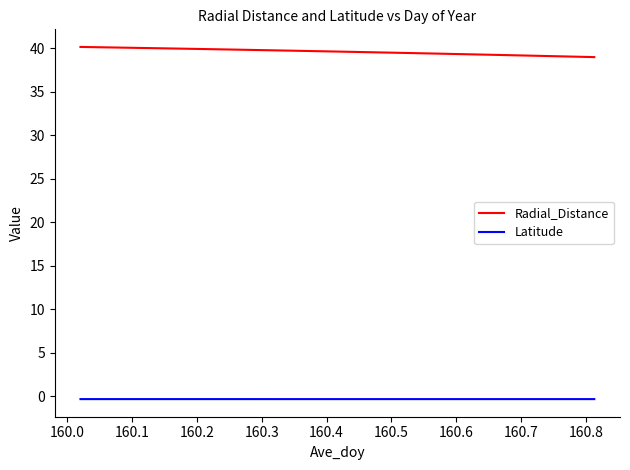

List the series in order of their peak value, lowest first.

Latitude, Radial_Distance